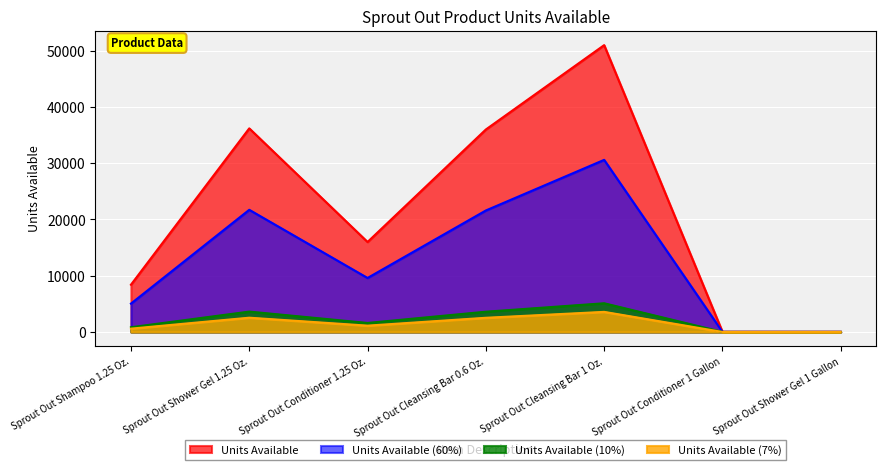

What is the difference between the maximum and second lowest values?

50970